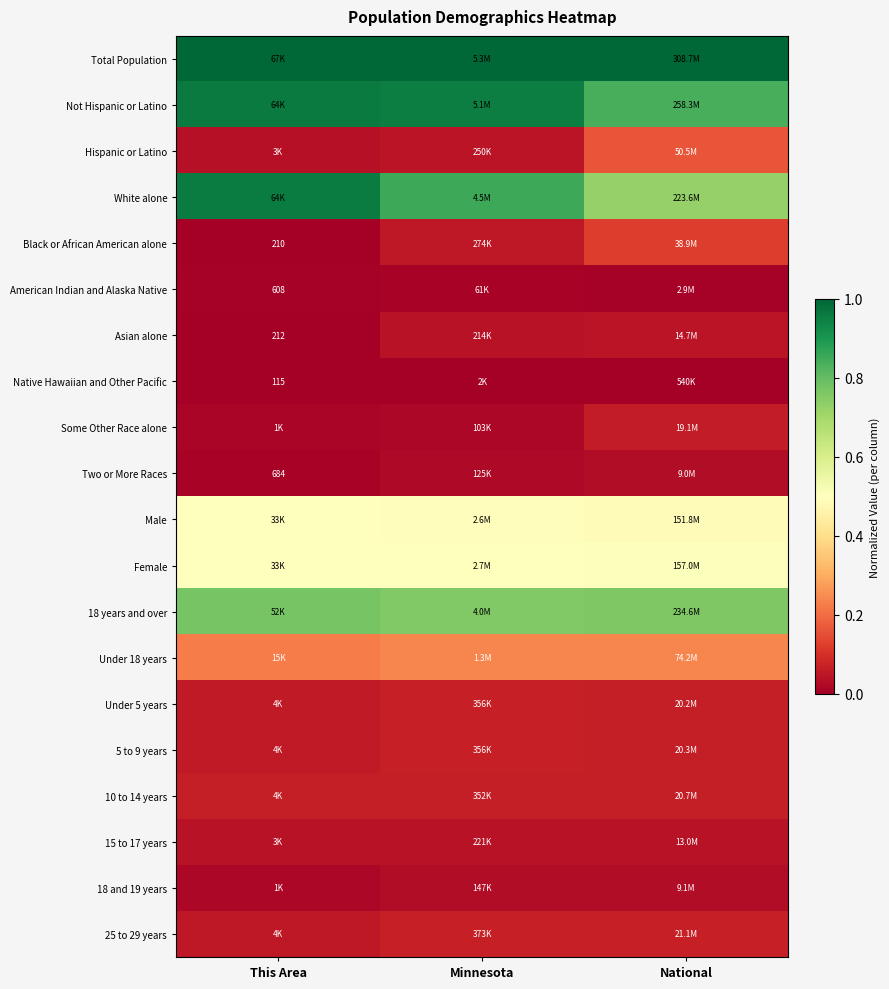

At how many categories does at least one series exceed 0?

3